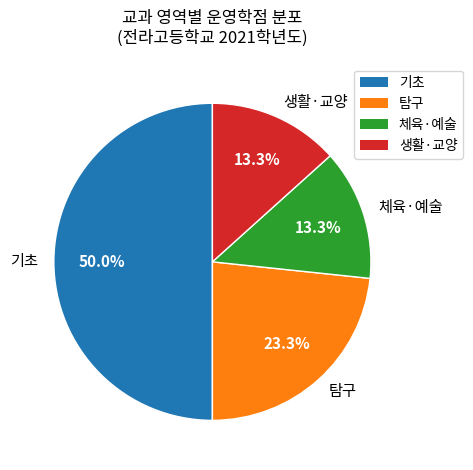

True or false: 생활·교양 accounts for 26% of the total.

False